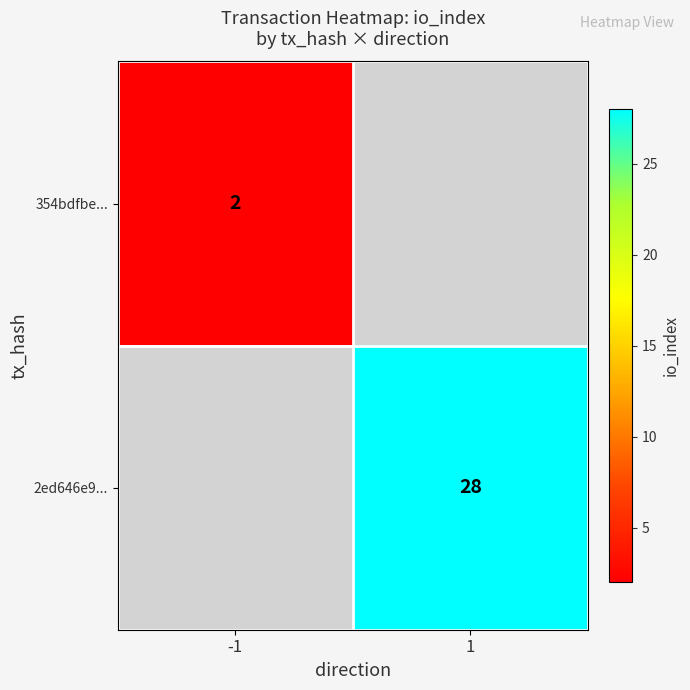

Is the value of 2ed646e9... at 1 greater than the value of 354bdfbe... at -1?

Yes